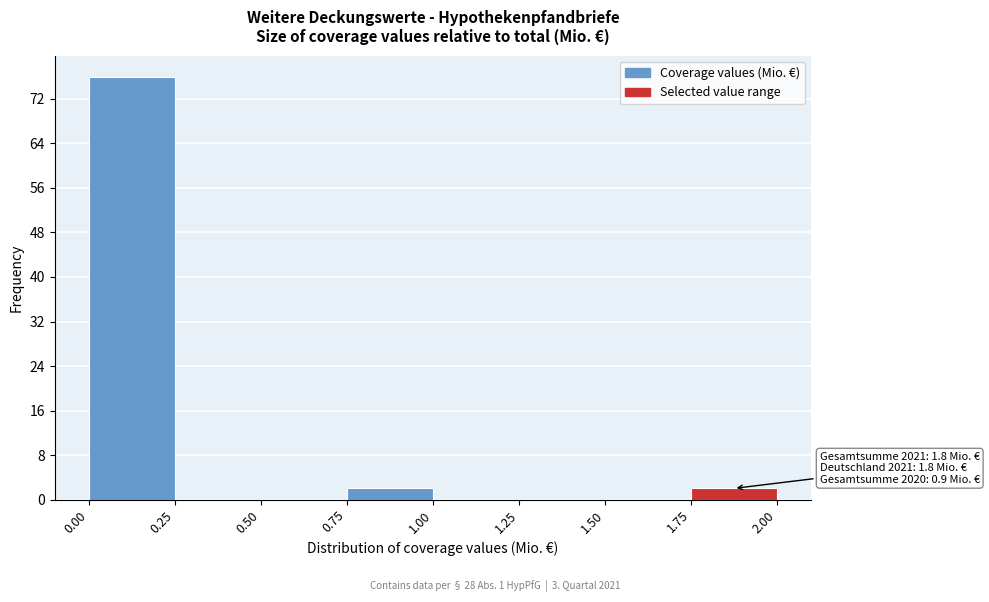

Over which range of the x-axis is the bar tallest?

0.00 to 0.25